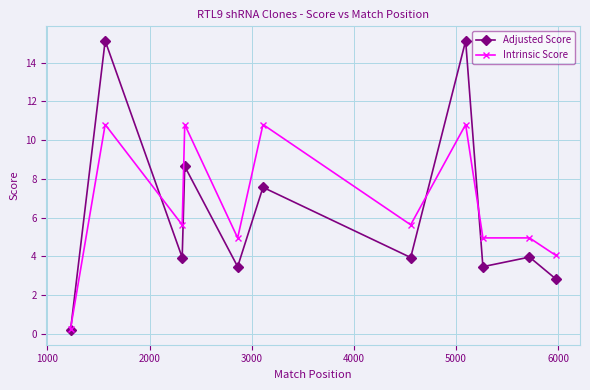

What is the difference between the maximum and minimum values in the Adjusted Score series?

14.9